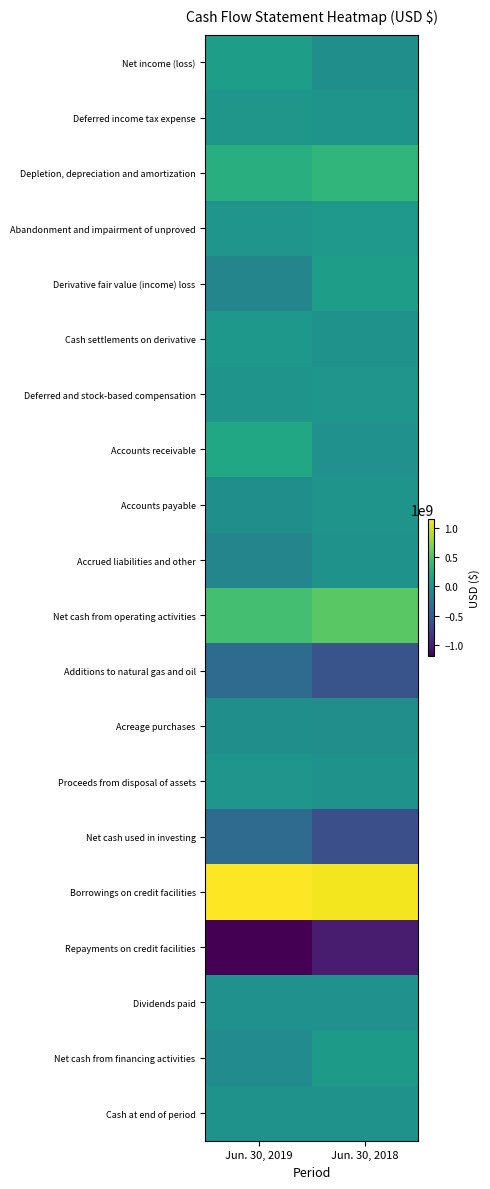

At which category is the sum across all series the highest?

Jun. 30, 2019